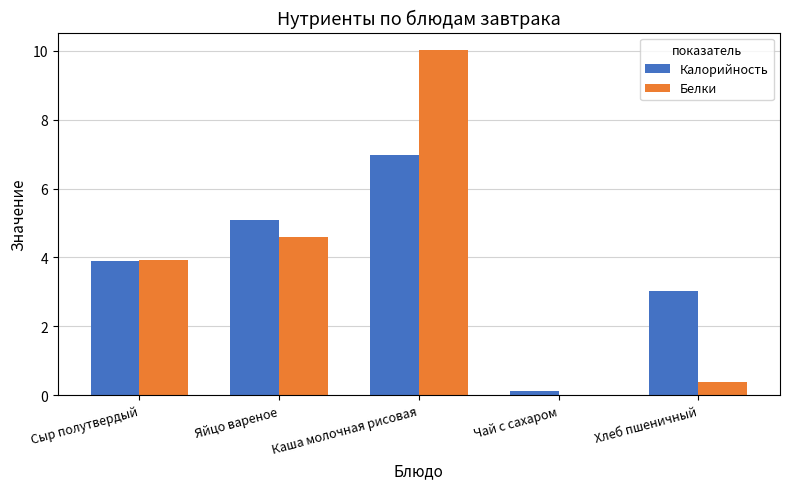

What is the difference between the Белки values at Хлеб пшеничный and Чай с сахаром?

0.4